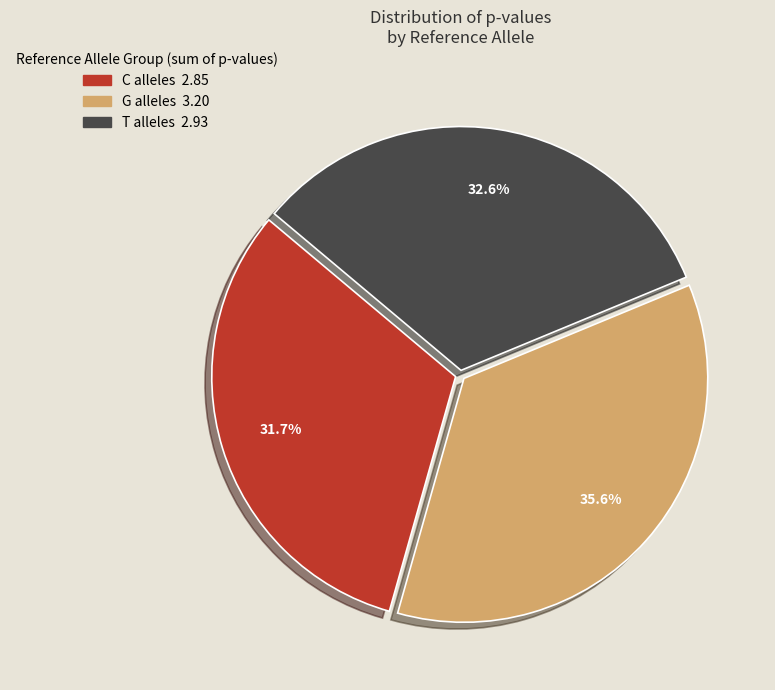

Does any single category account for the majority?

No